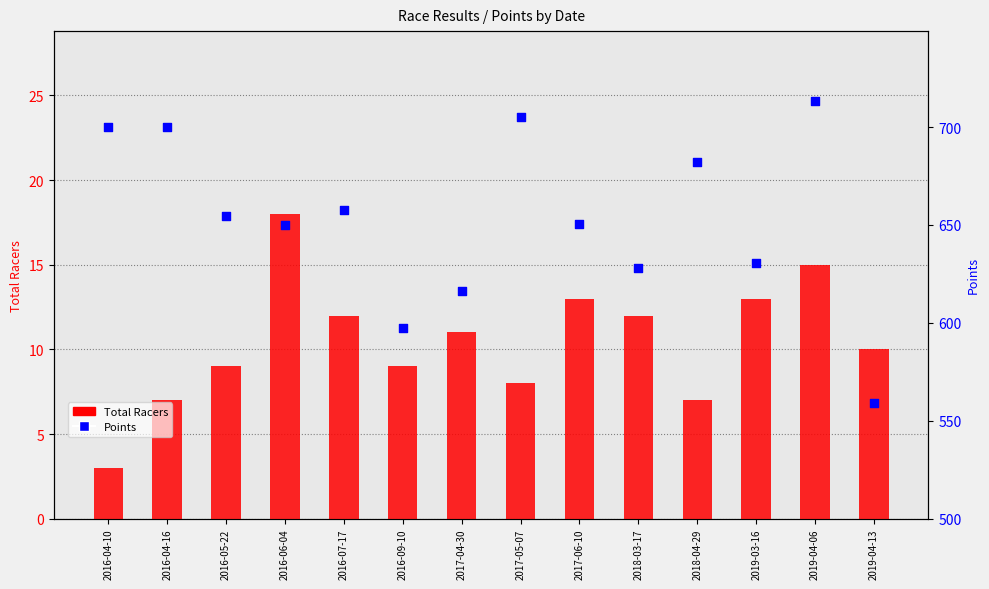

Which series has the largest total across all categories?

Points